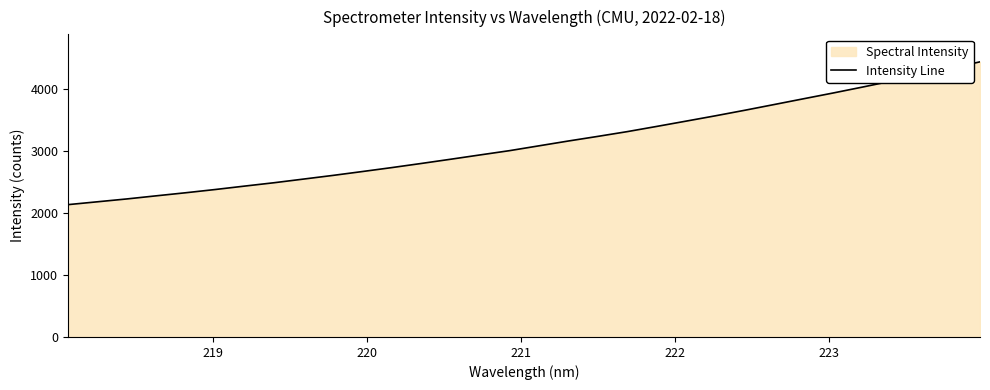

What is the difference between the maximum and minimum values?

2300.5